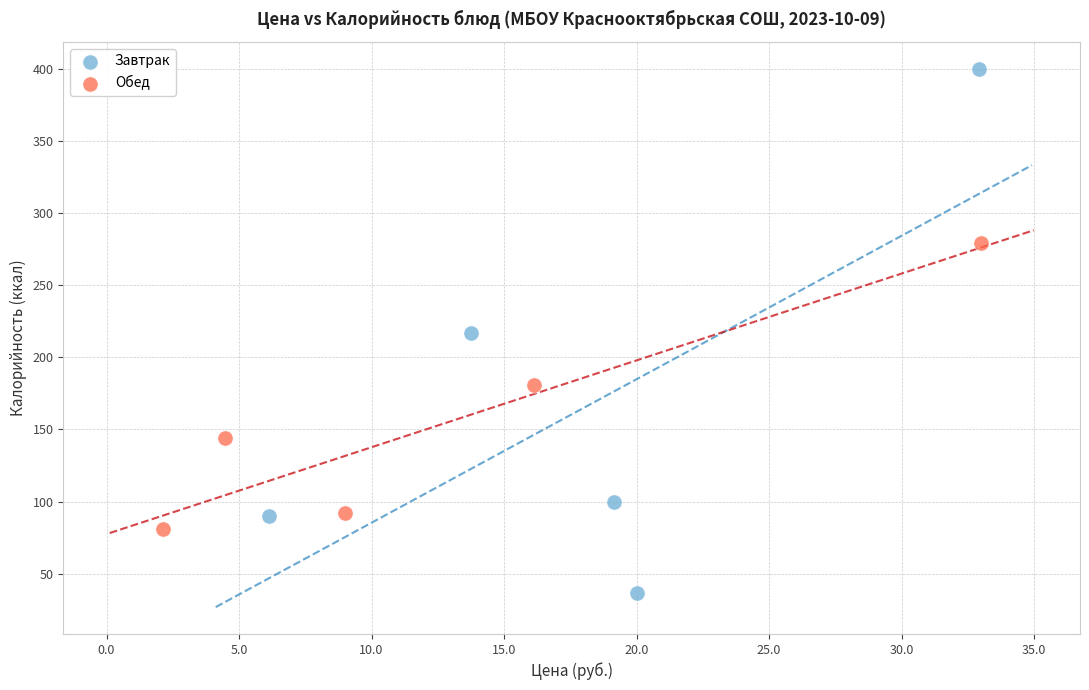

Which series contains the lowest Y value?

Завтрак